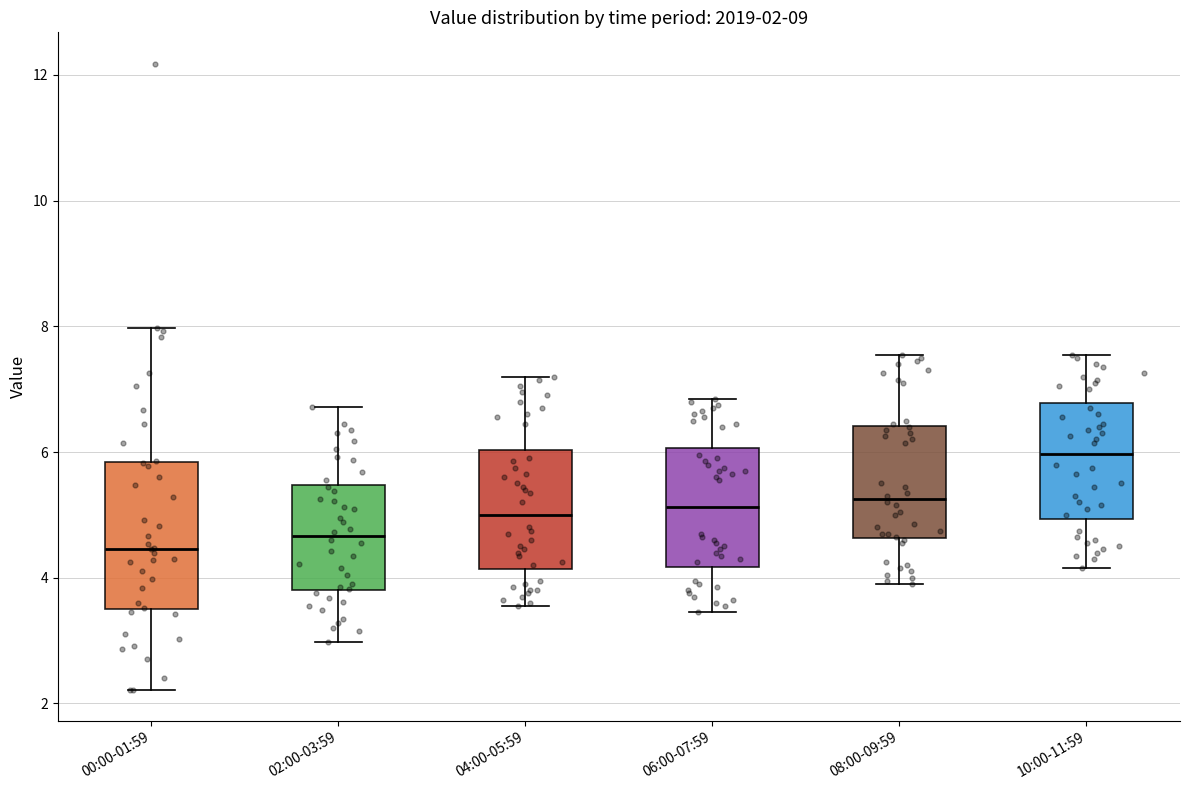

Comparing the boxes themselves (not the whiskers), which one is the tallest?

00:00-01:59